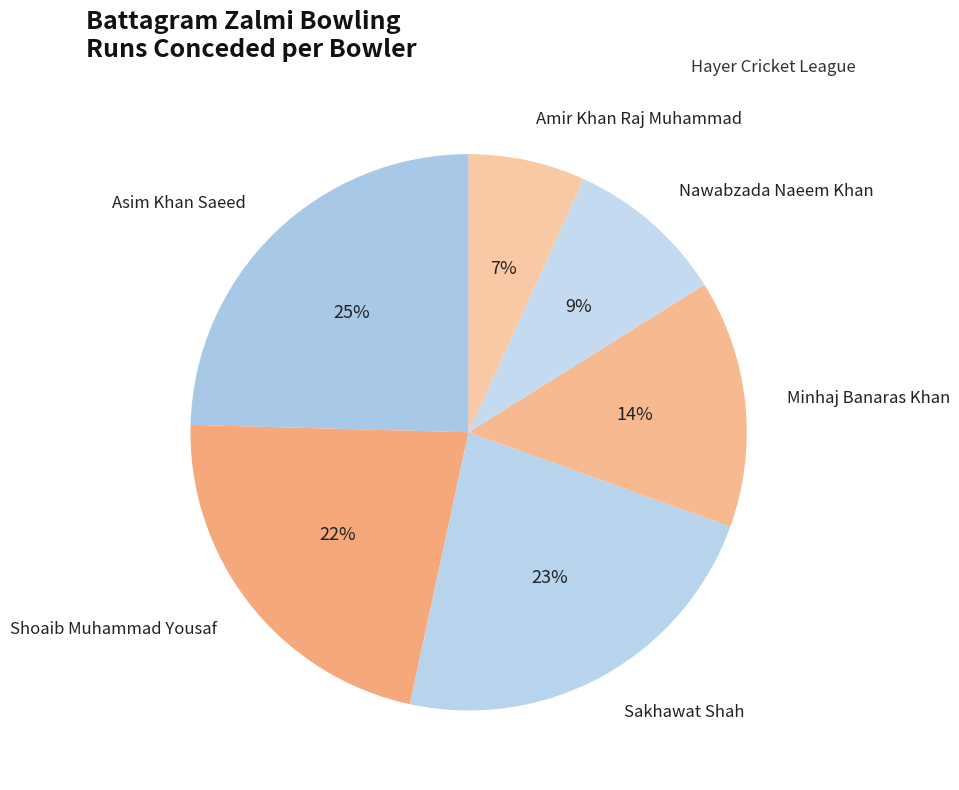

How many segments does this pie chart have?

6